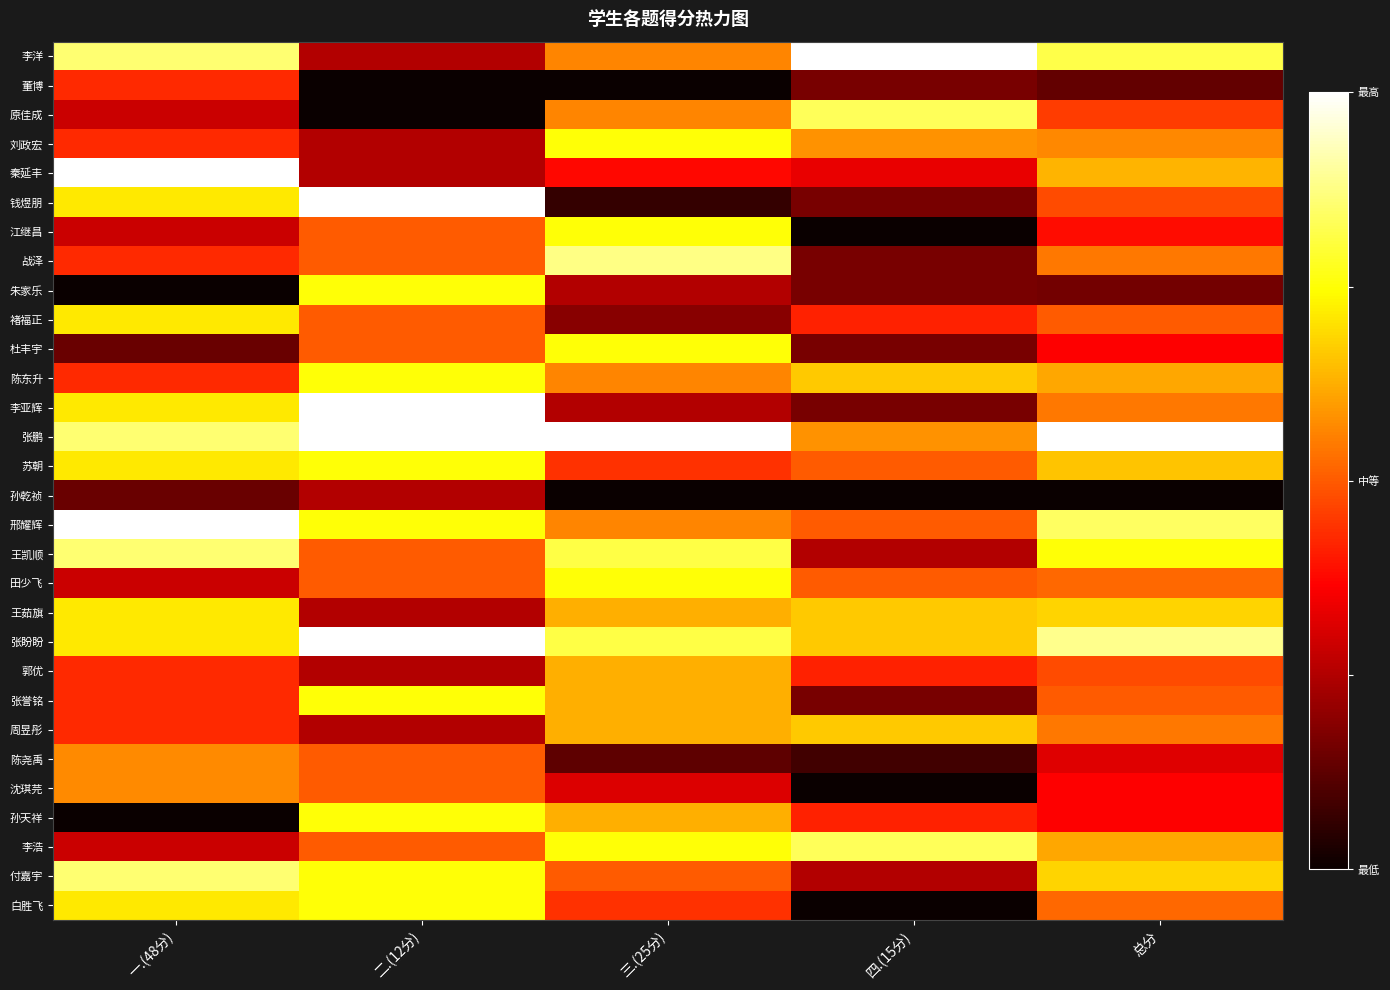

Which has a higher value, 三.(25分) or 四.(15分)?

四.(15分)